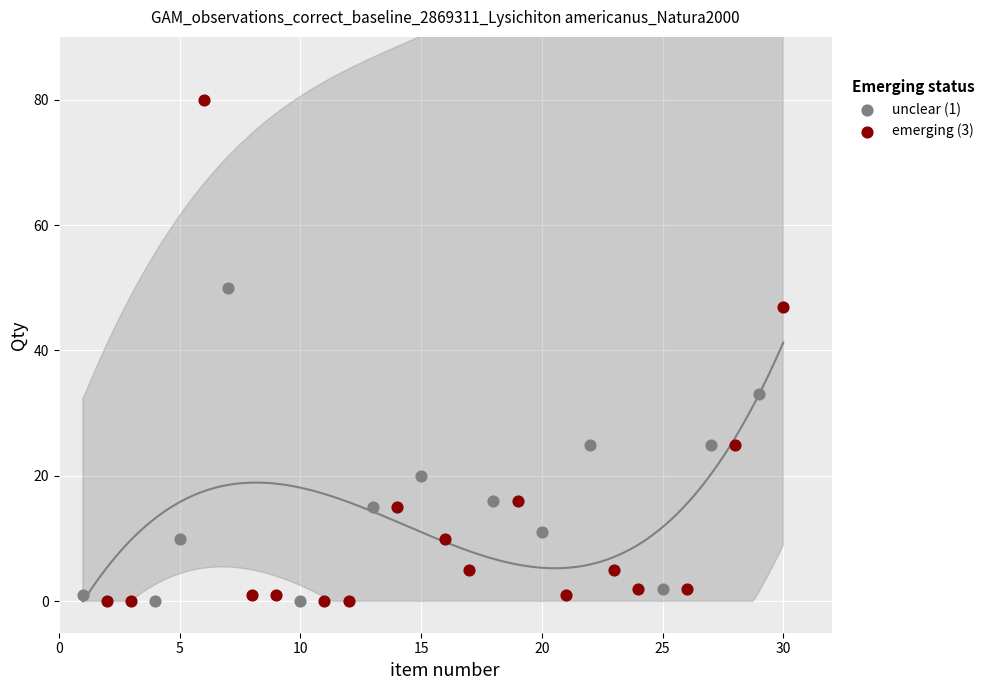

Which series reaches the maximum Y coordinate?

emerging (3)